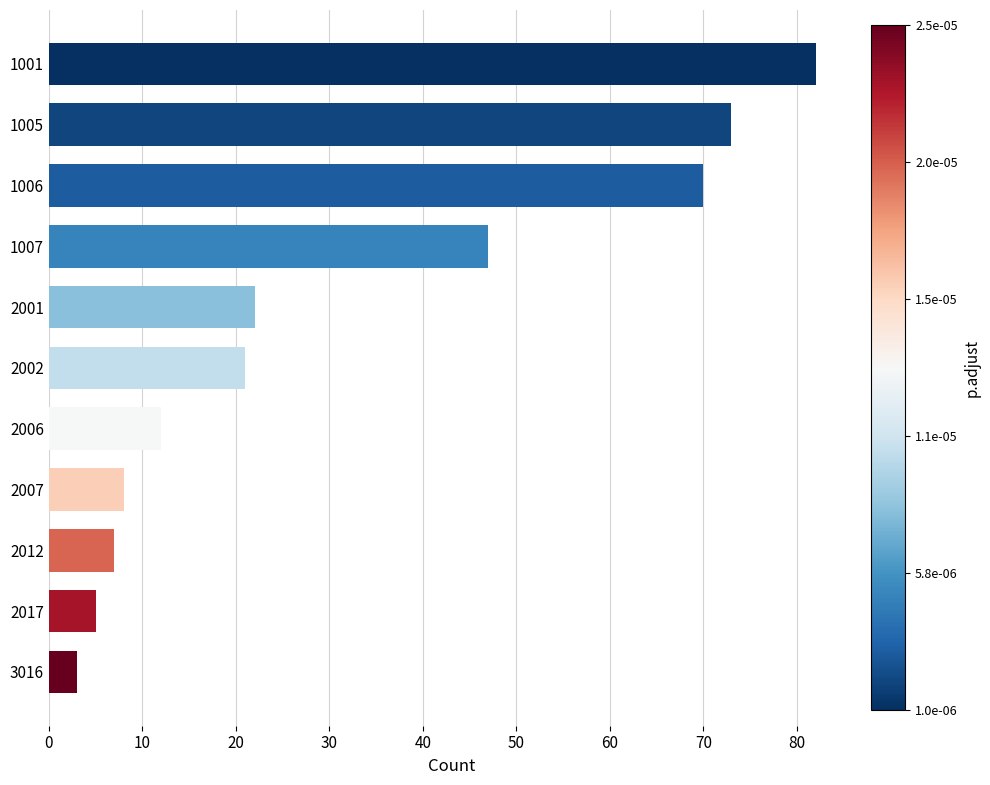

Where is the data nearest to the value 42?

1007